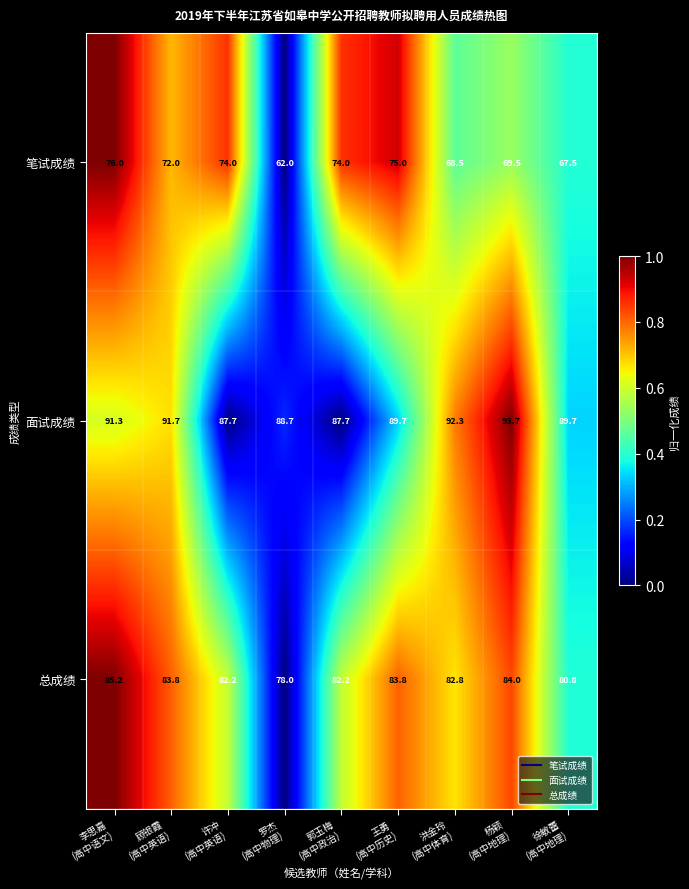

Count the number of data series in this chart.

3